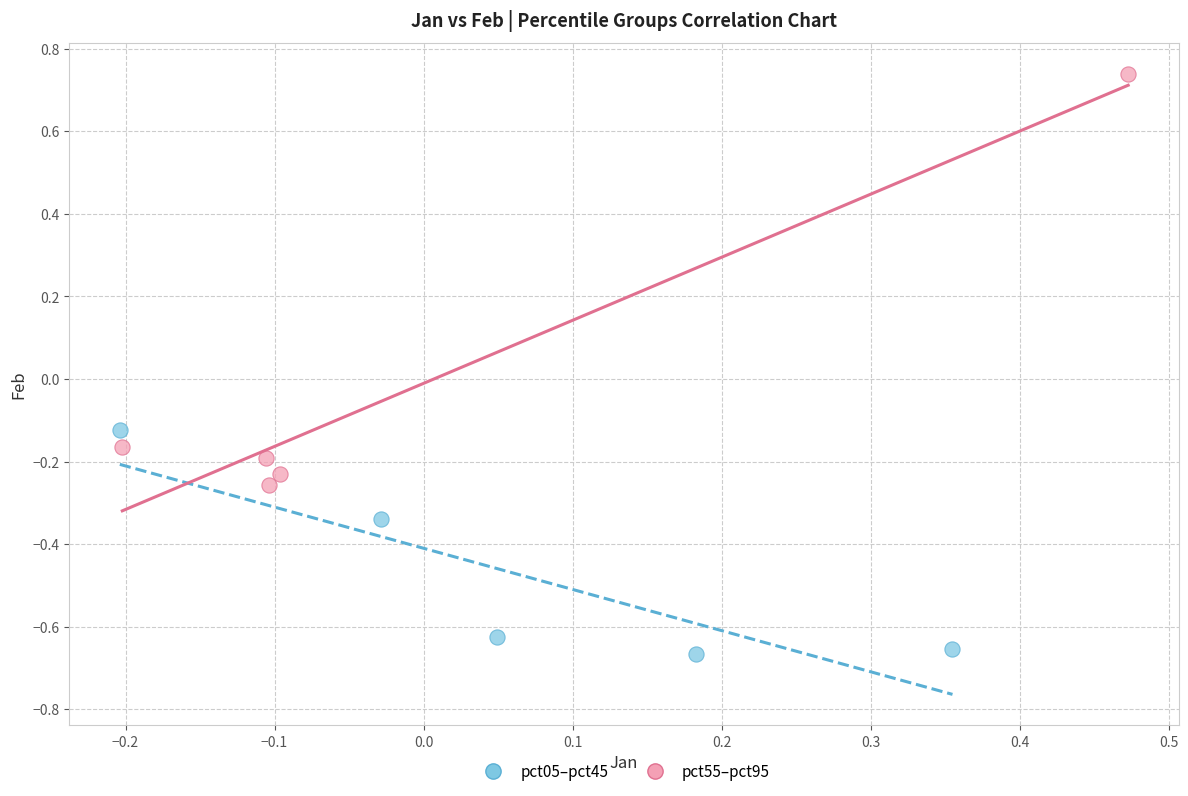

Which series reaches the minimum Y coordinate?

pct05–pct45